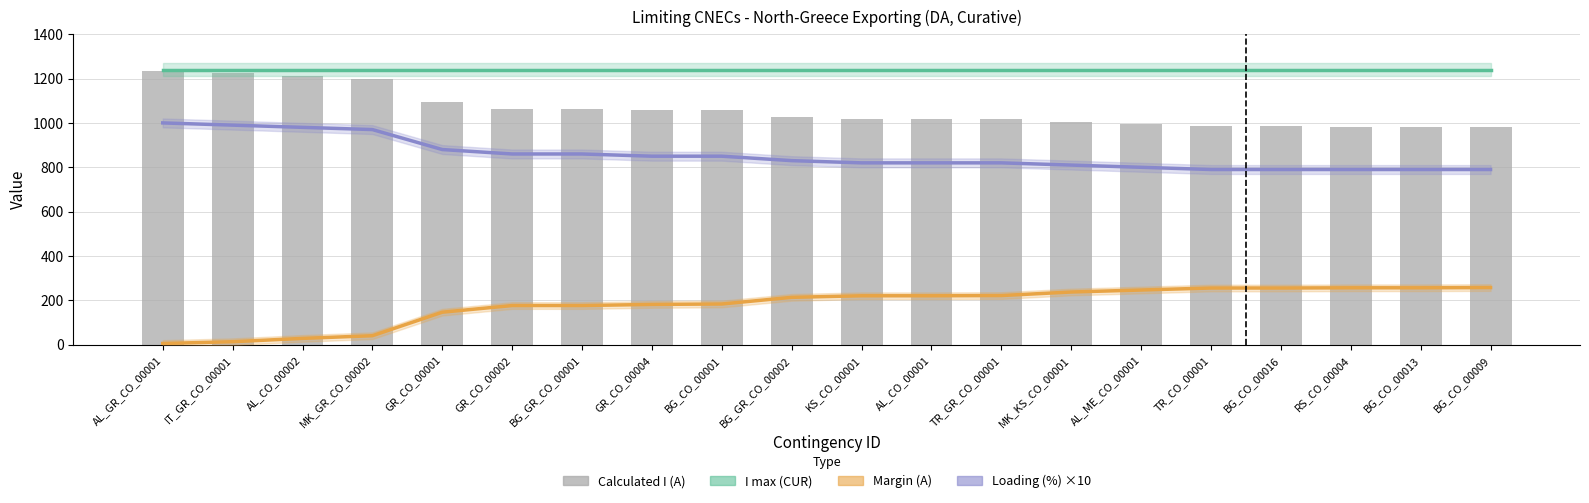

What is the maximum value for Margin (A)?

258